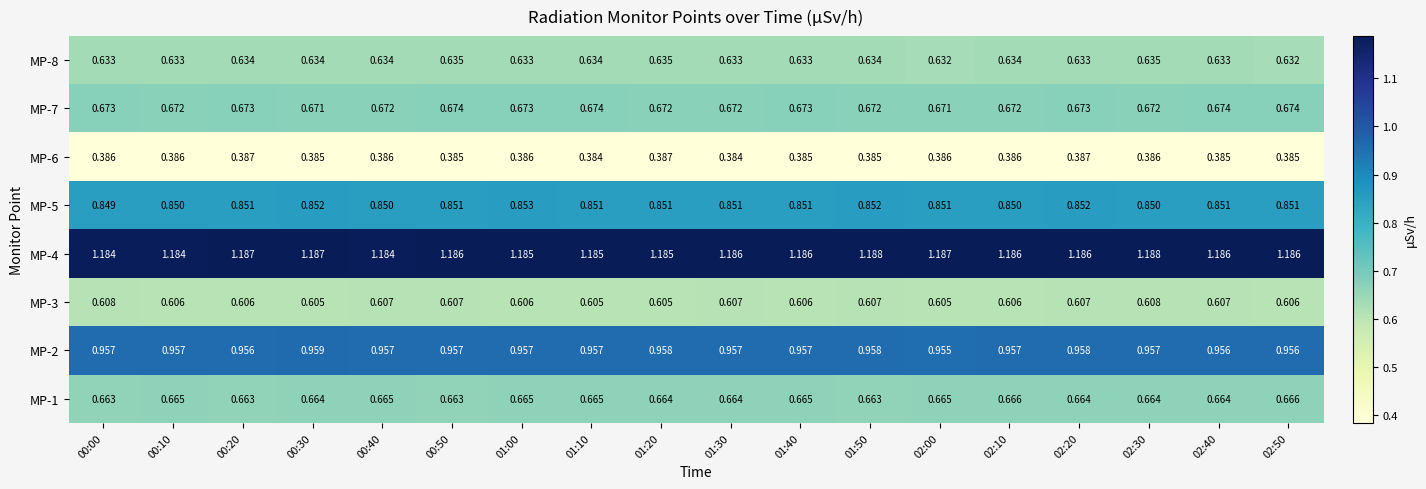

Rank the series at 00:40 from highest to lowest value.

MP-4, MP-2, MP-5, MP-7, MP-1, MP-8, MP-3, MP-6